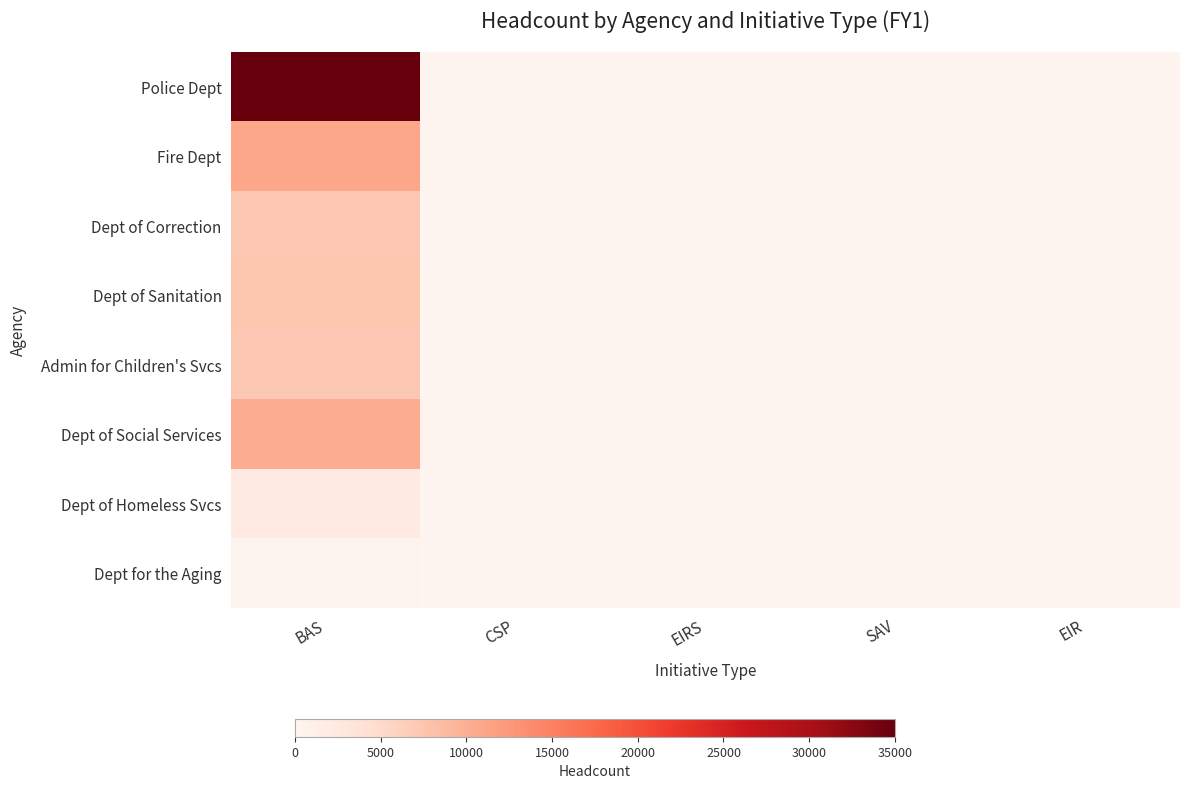

How many data points does each series have?

5